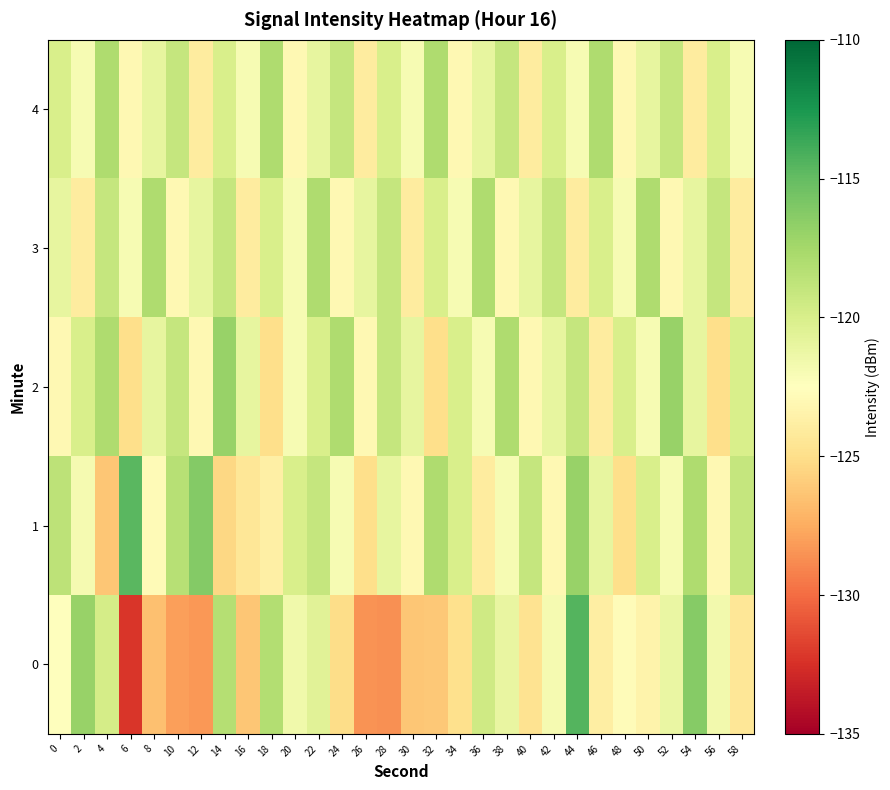

What is the maximum value shown in the chart?

-114.4